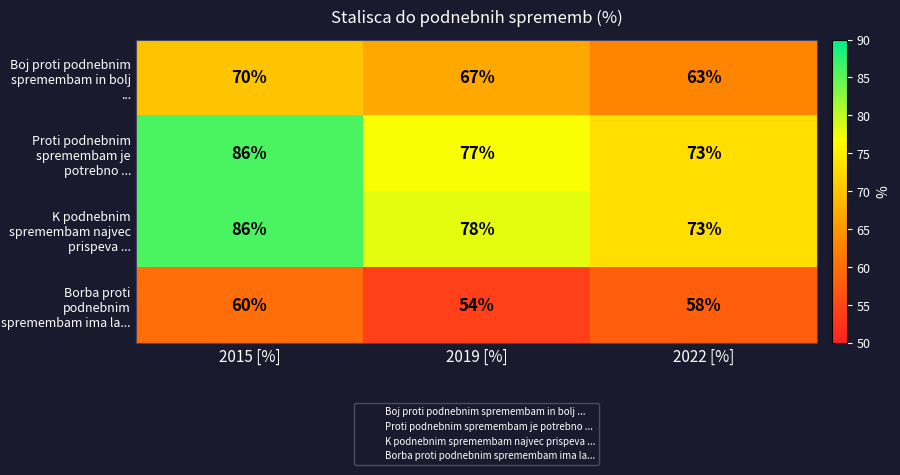

What is the spread (max minus min) of values at 2015 [%]?

26